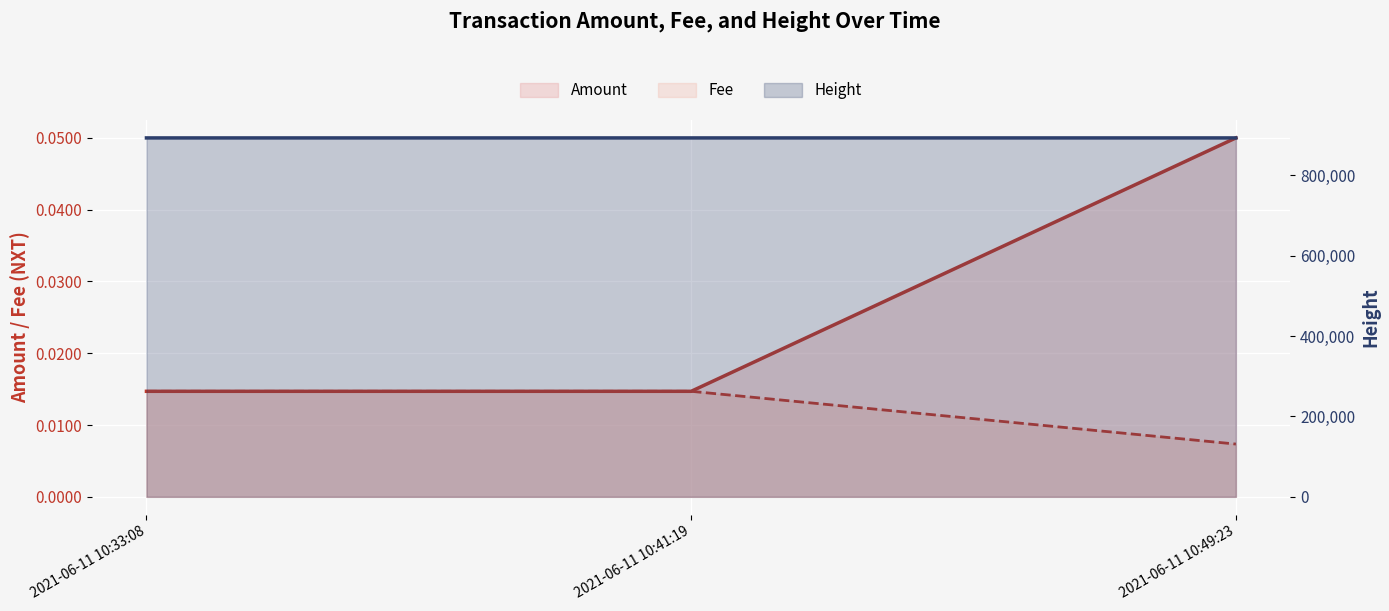

Where is Fee nearest to the value 0?

2021-06-11 10:49:23